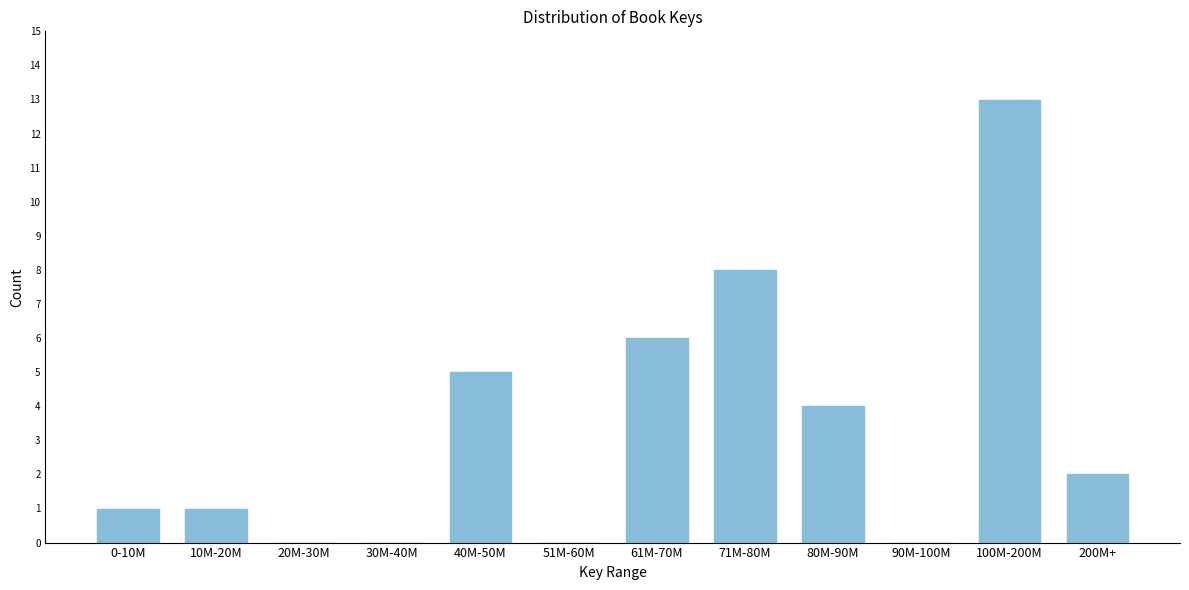

Reading left to right, what are all the values shown in this chart?

0-10M=1	10M-20M=1	20M-30M=0	30M-40M=0	40M-50M=5	51M-60M=0	61M-70M=6	71M-80M=8	80M-90M=4	90M-100M=0	100M-200M=13	200M+=2